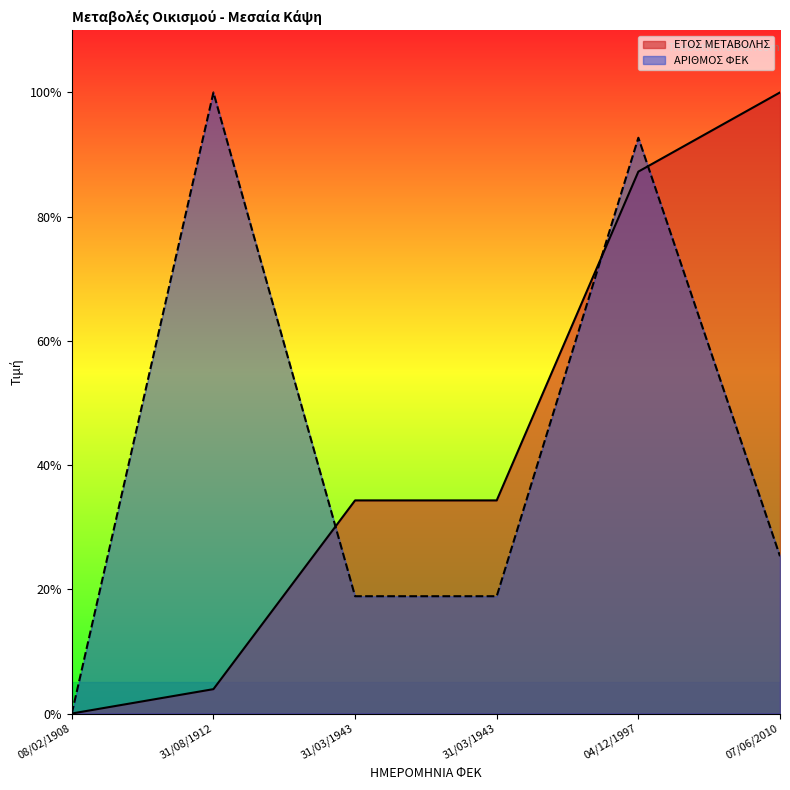

Reading left to right, what are all the values shown in this chart?

ΕΤΟΣ ΜΕΤΑΒΟΛΗΣ: 0.0	3.9	34.3	34.3	87.3	100.0
ΑΡΙΘΜΟΣ ΦΕΚ: 0.0	100.0	18.9	18.9	92.7	25.3